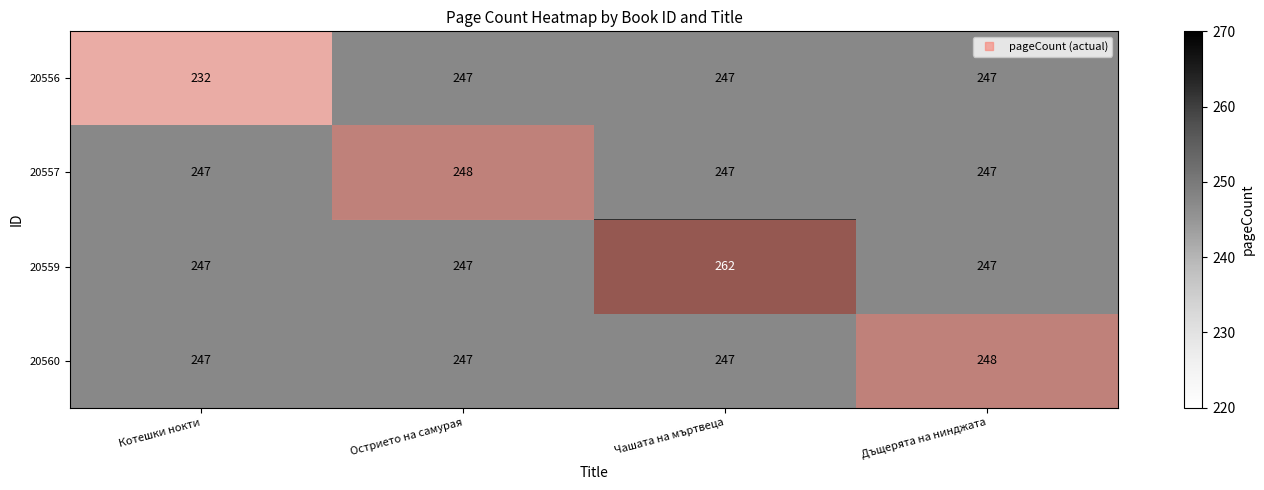

At how many categories does at least one series exceed 241?

4